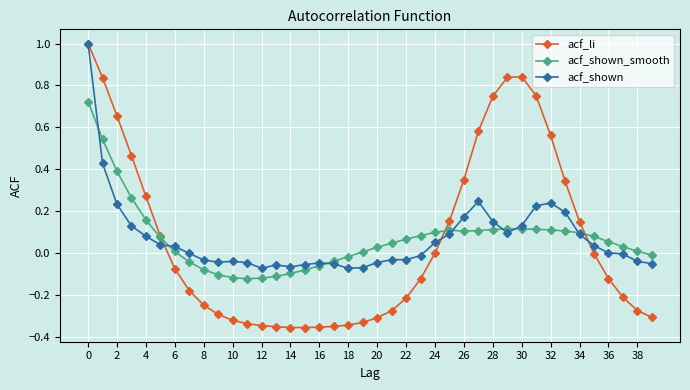

How many lines are shown in the chart?

3